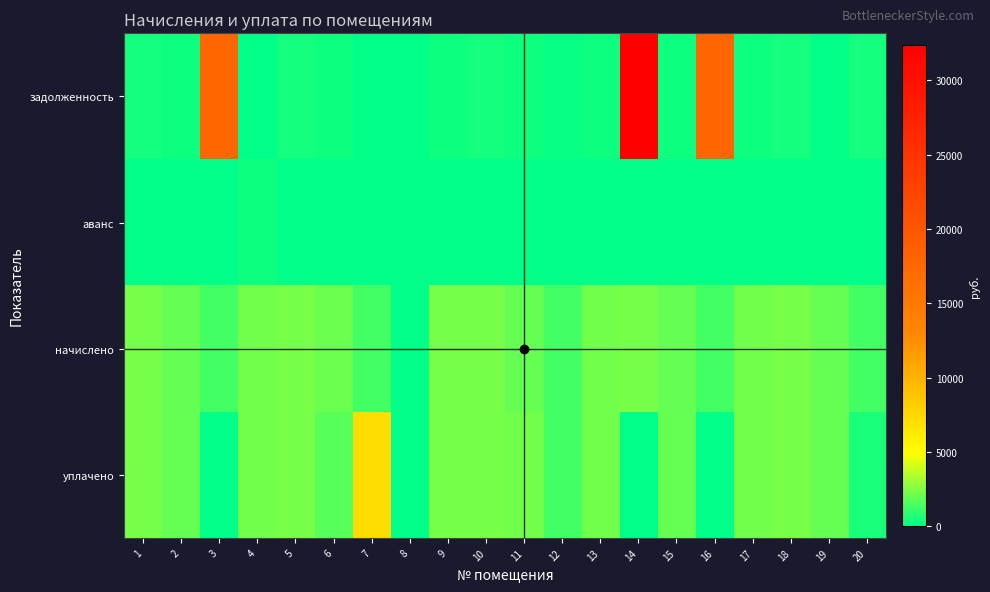

At how many categories does at least one series exceed 29749?

1